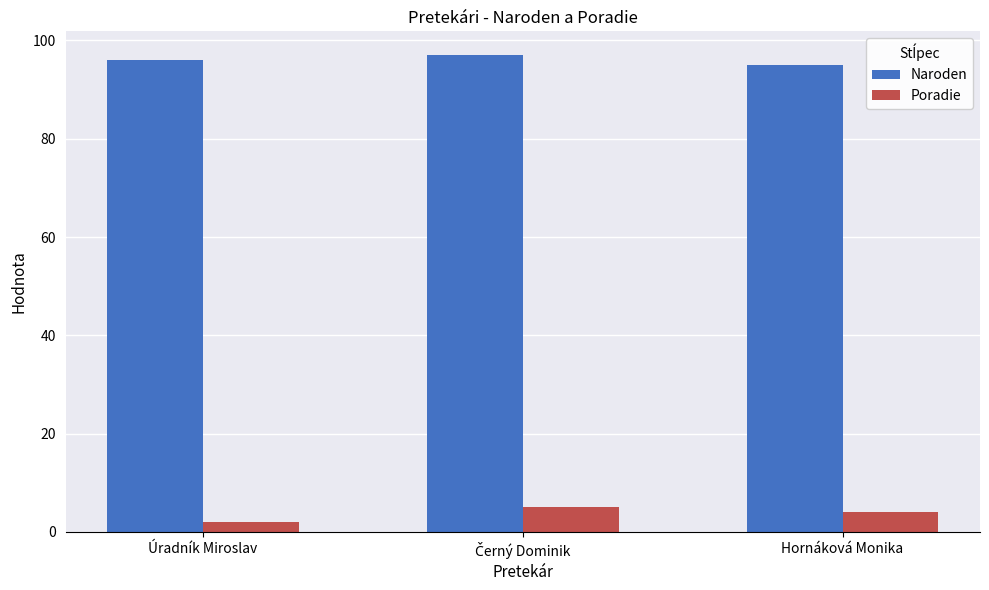

At which label is Naroden closest to 96?

Úradník Miroslav